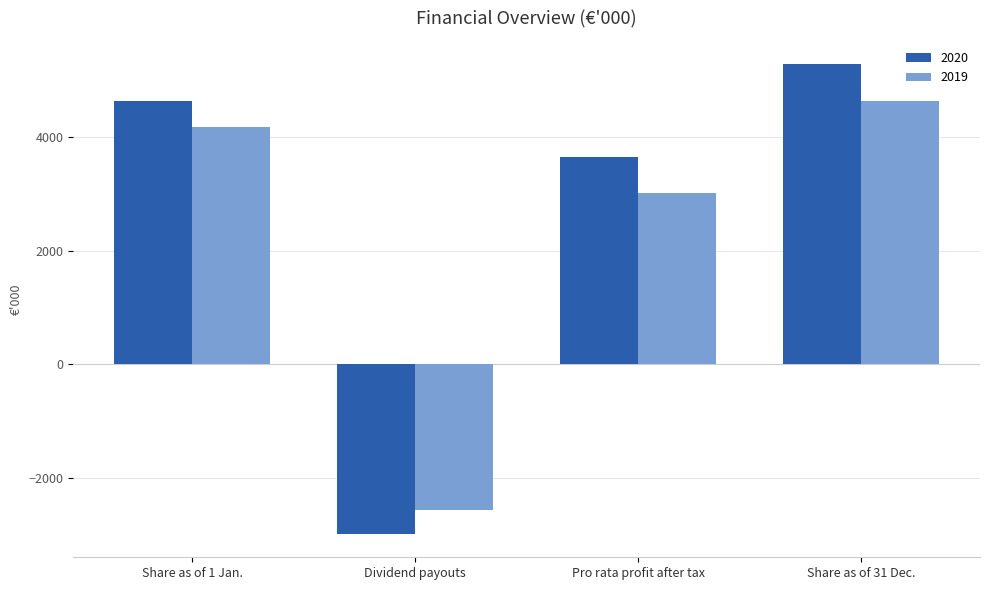

At which category does the chart reach its peak across all series?

Share as of 31 Dec.